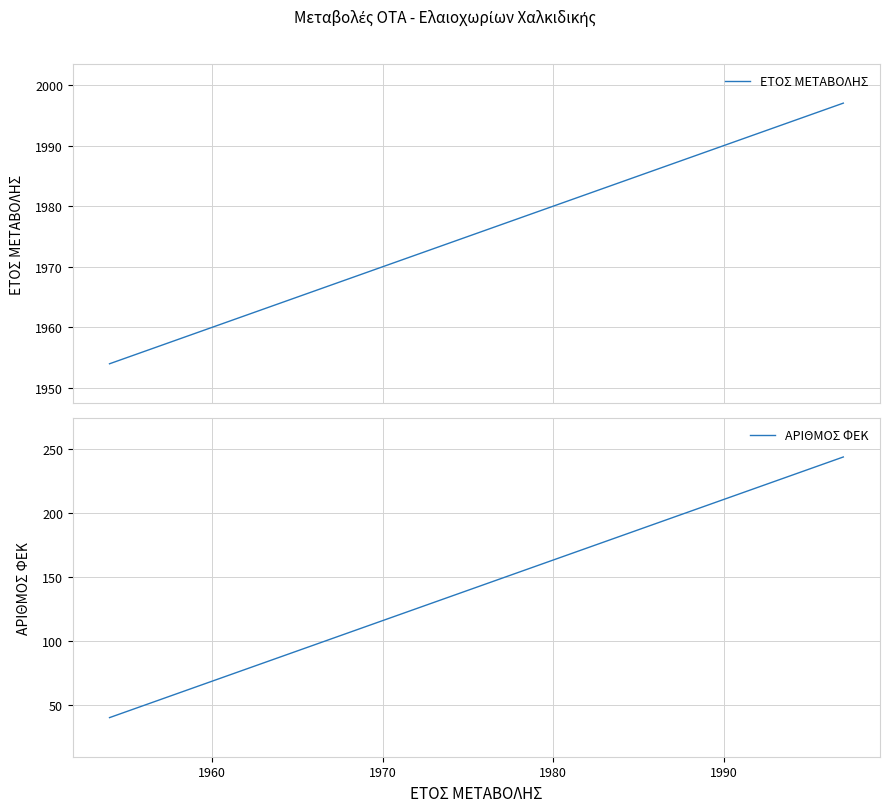

Reading left to right, extract all data points from this chart.

ΕΤΟΣ ΜΕΤΑΒΟΛΗΣ: 1954	1997	1997
ΑΡΙΘΜΟΣ ΦΕΚ: 40	244	244